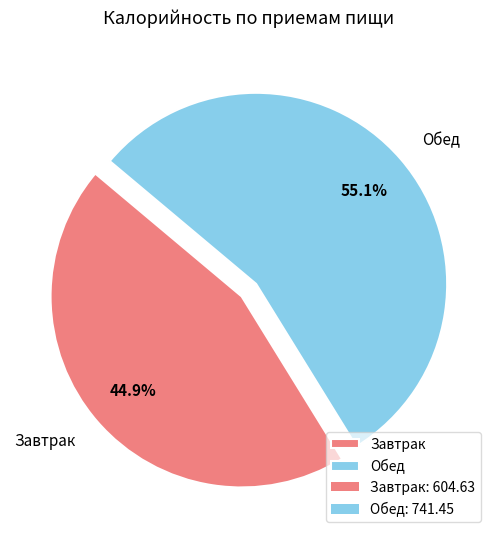

To the nearest percent, what percentage of the pie is Обед?

55%